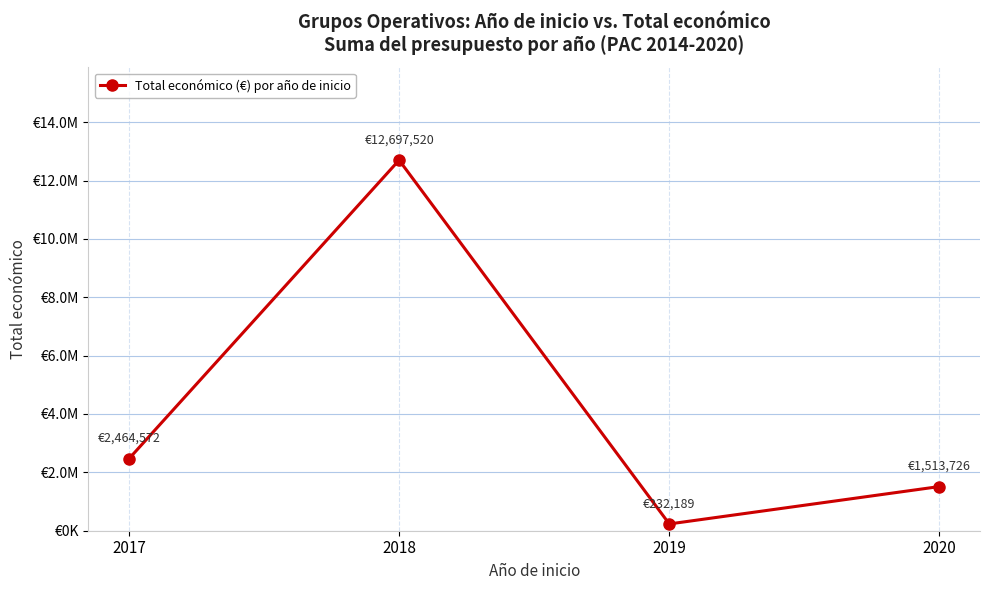

How many interior local valleys (lower than both neighbors) does the data have?

1